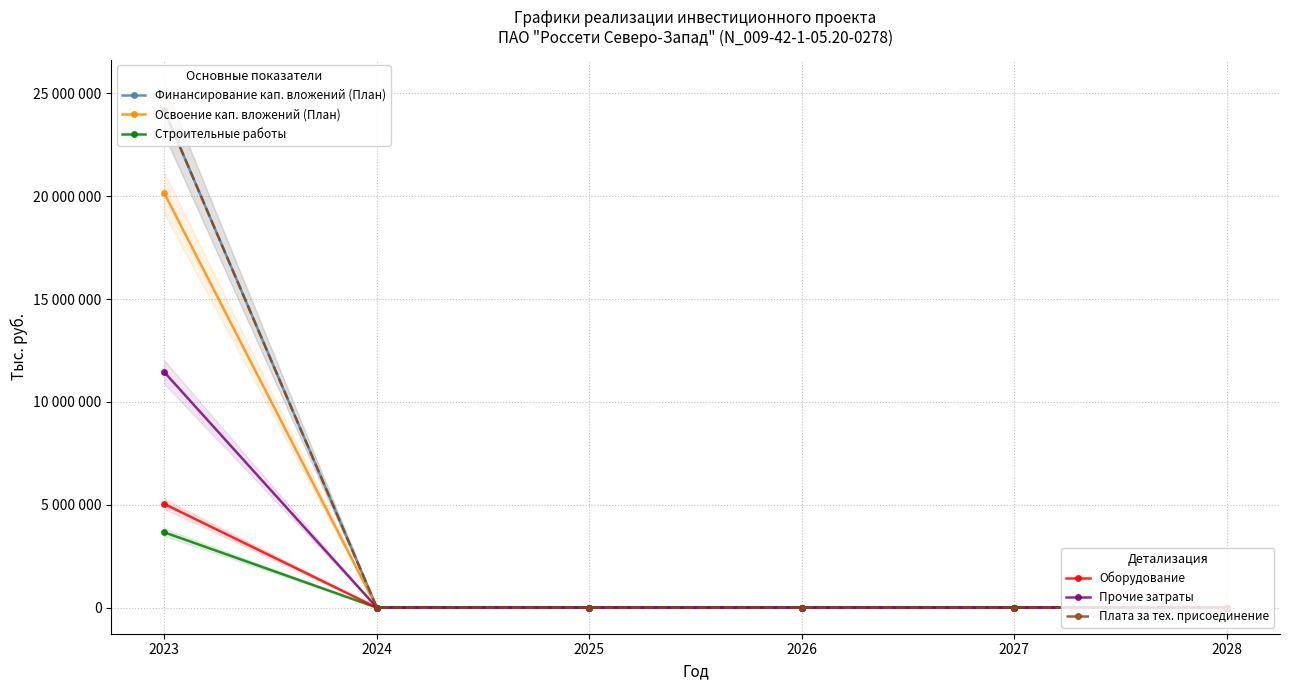

How many values in the Оборудование series exceed 0?

1